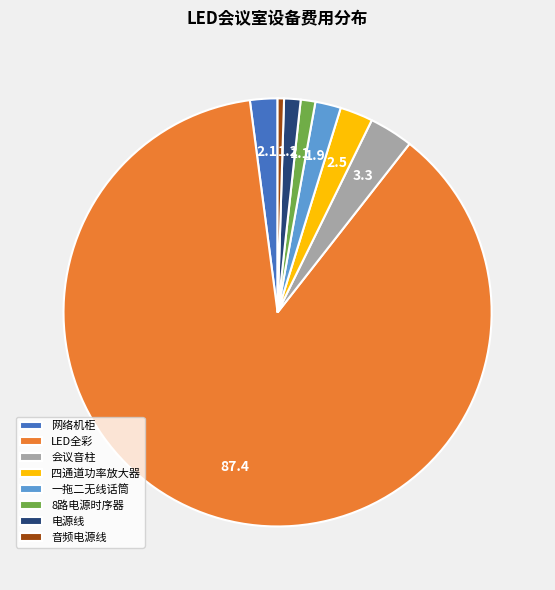

Which slice is the smallest?

音频电源线